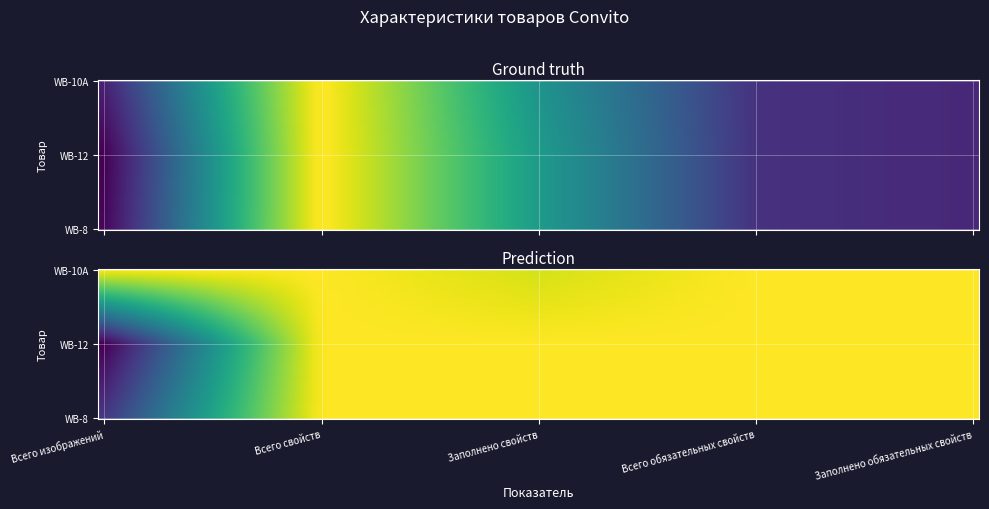

At which label is WB-12 closest to 32?

Заполнено свойств